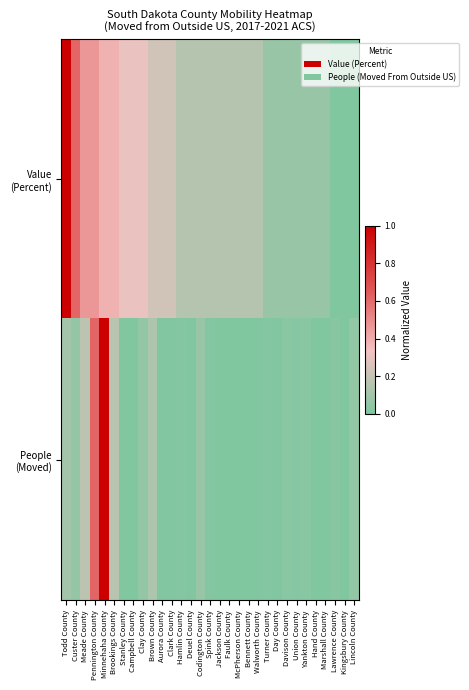

How many distinct data groups are displayed?

2